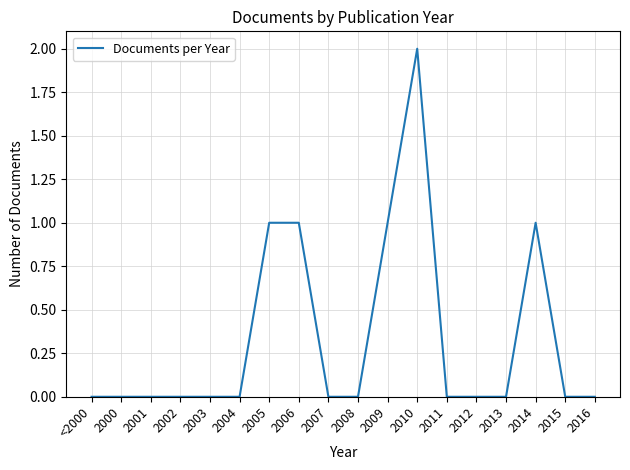

Which has a higher value, 2006 or 2012?

2006